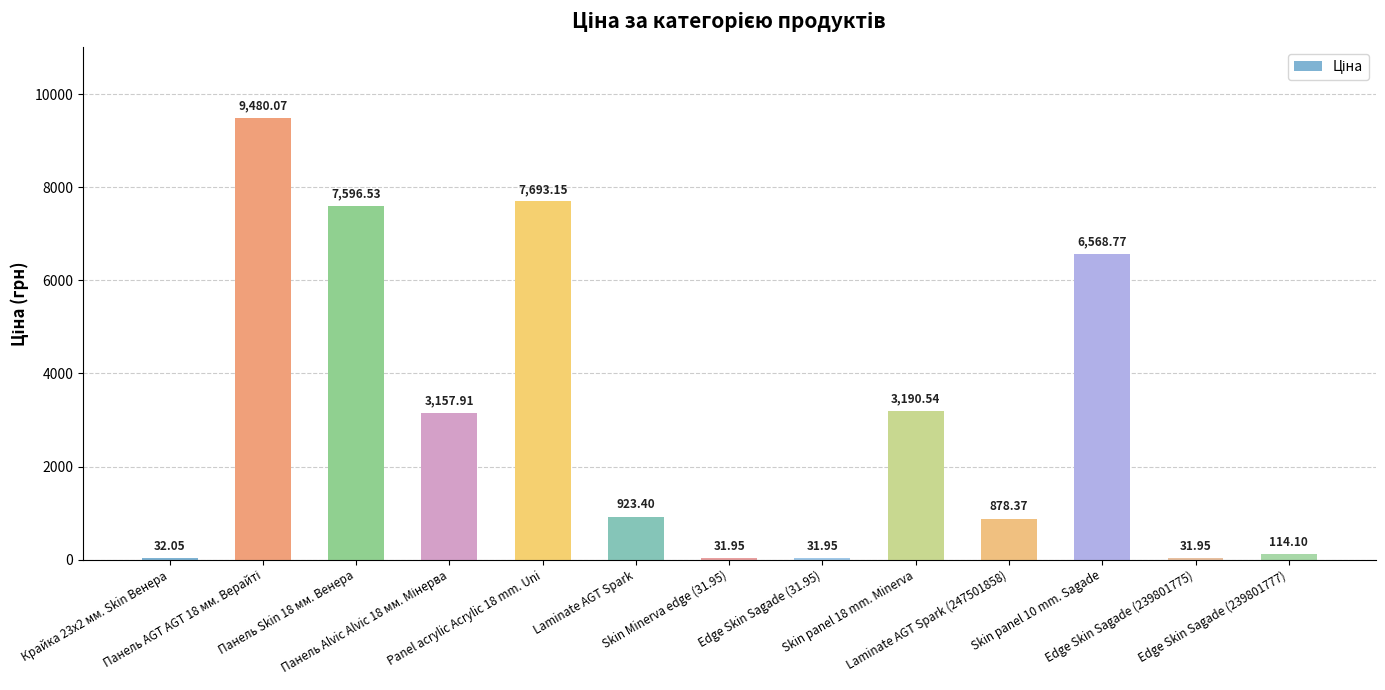

What is the sum of all values?

39730.7